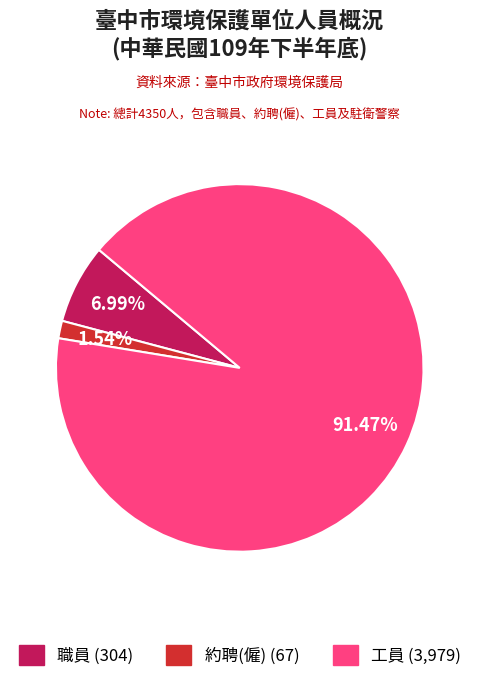

How many segments does this pie chart have?

3